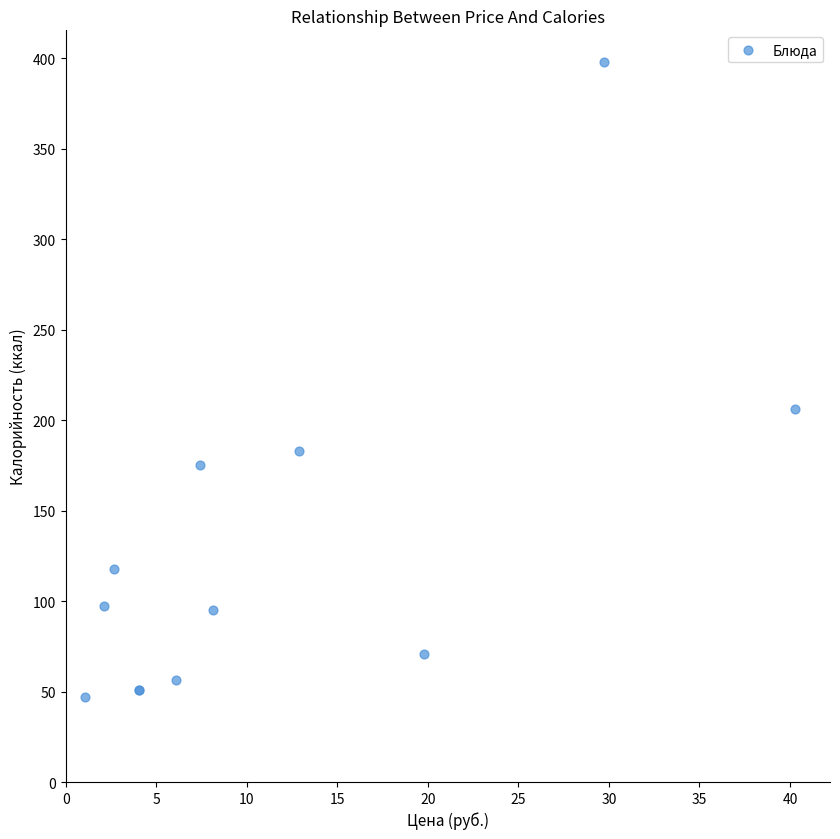

What Y value in the scatter plot is closest to 222?

206.4